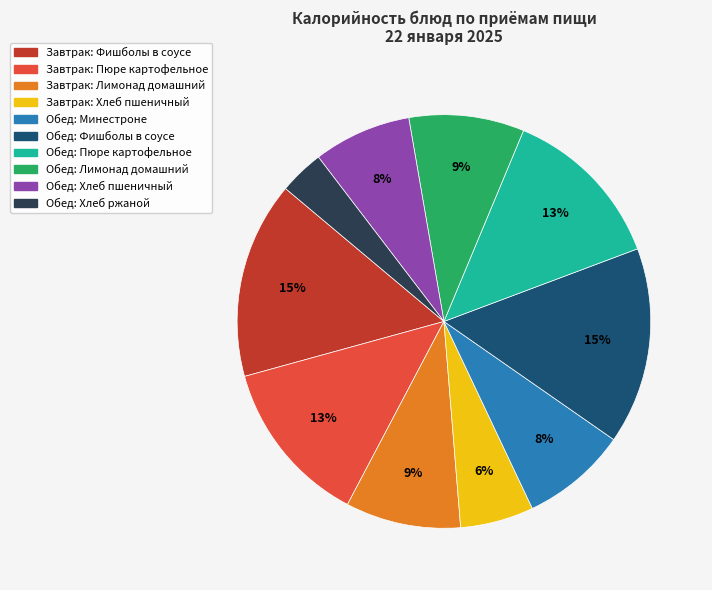

Is there a majority slice in this chart?

No